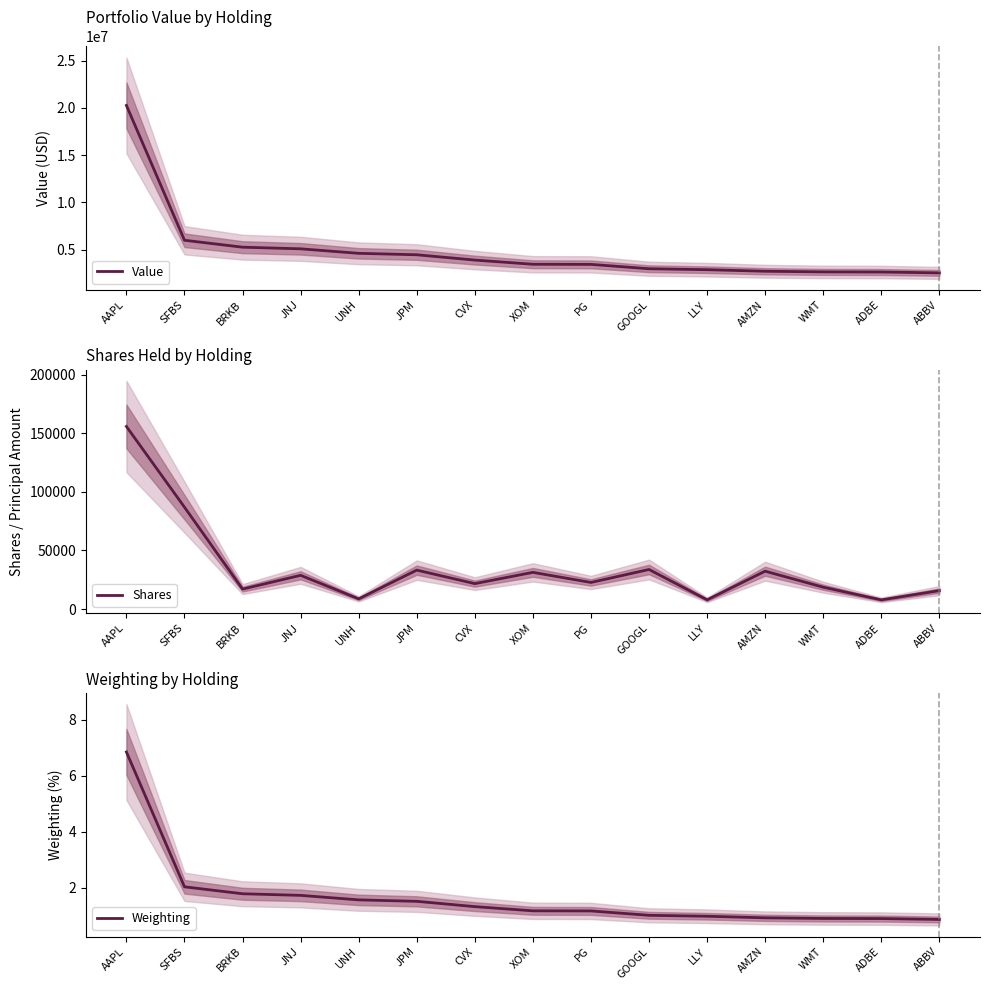

Is it true that Value equals 35240900.8 at AAPL?

False